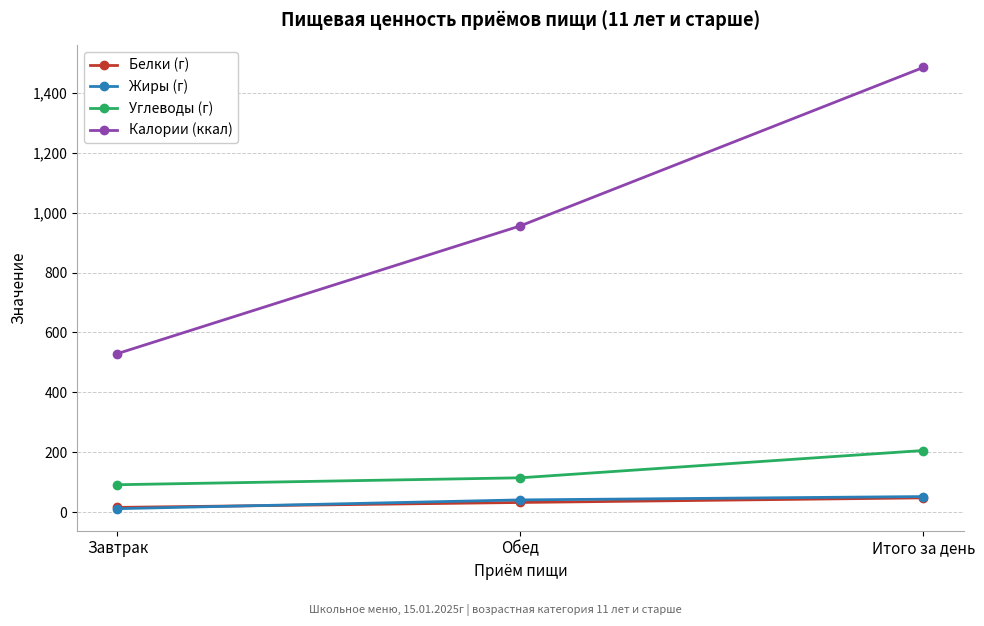

Reading left to right, transcribe all the data shown in this chart.

Белки (г): 15.4	31.9	47.3
Жиры (г): 11.2	40.5	51.7
Углеводы (г): 91.2	114.3	205.5
Калории (ккал): 529.1	955.9	1485.0